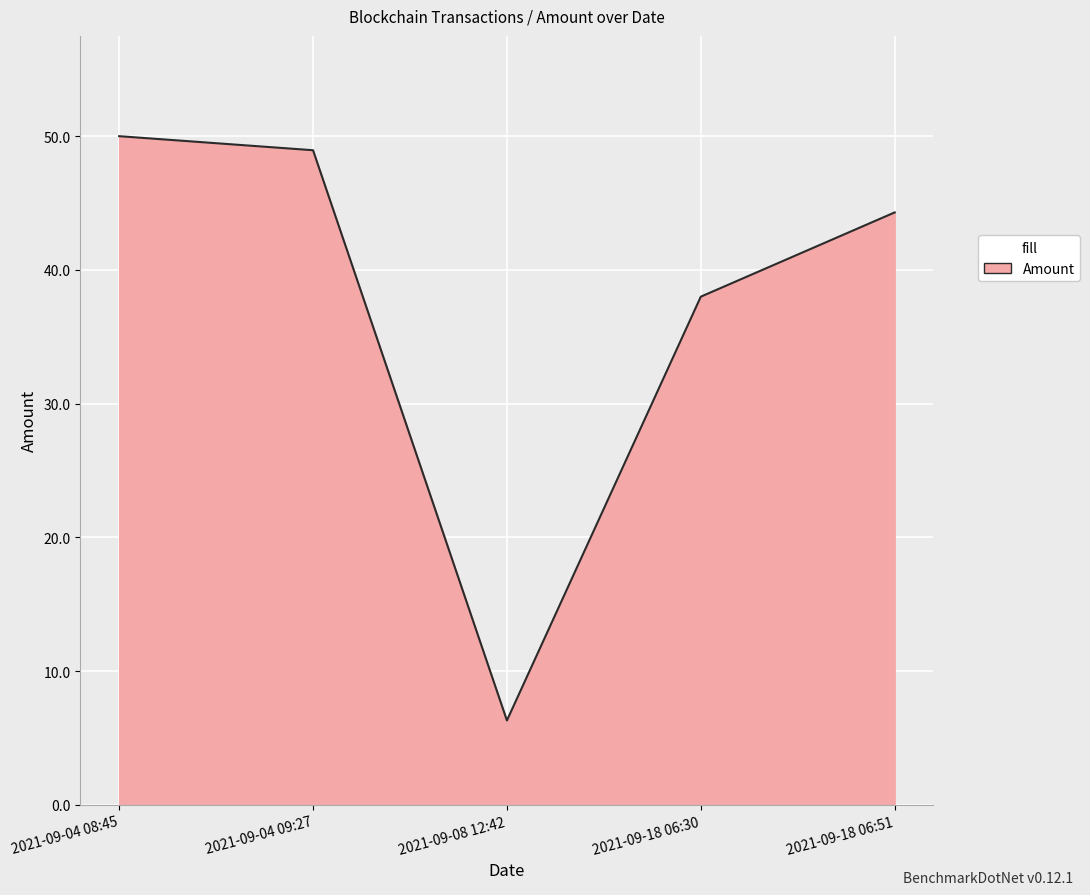

Count the number of values greater than 44.

3